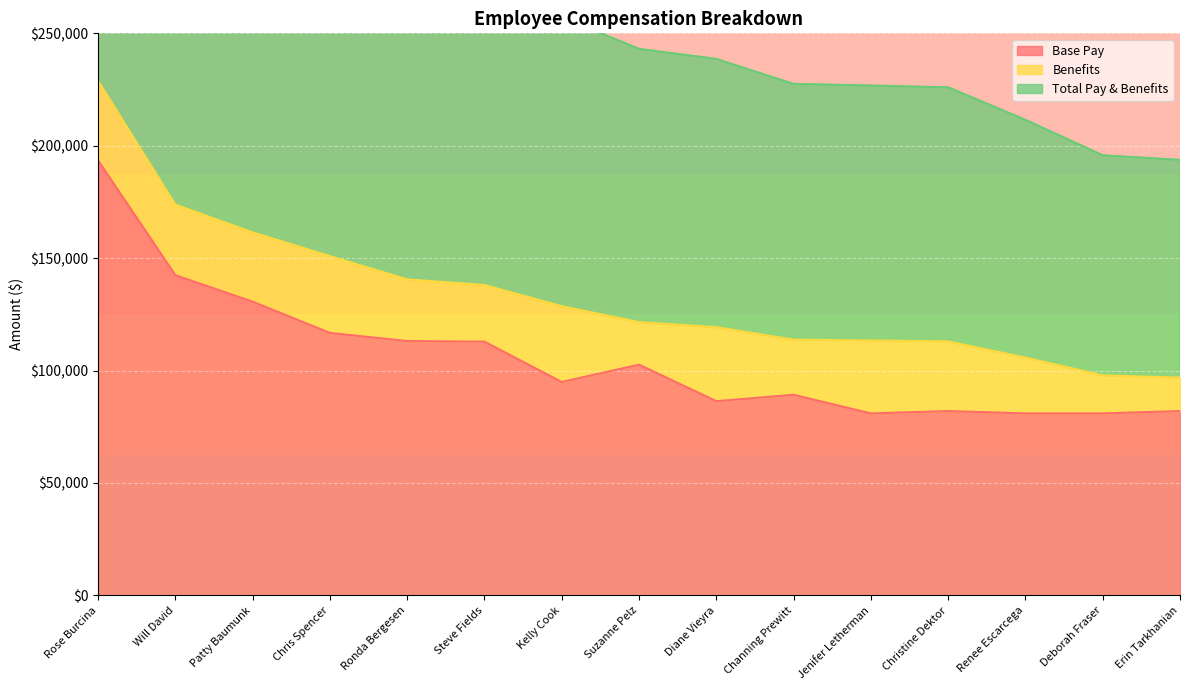

The value of Total Pay & Benefits at Will David is 66094. True or false?

False